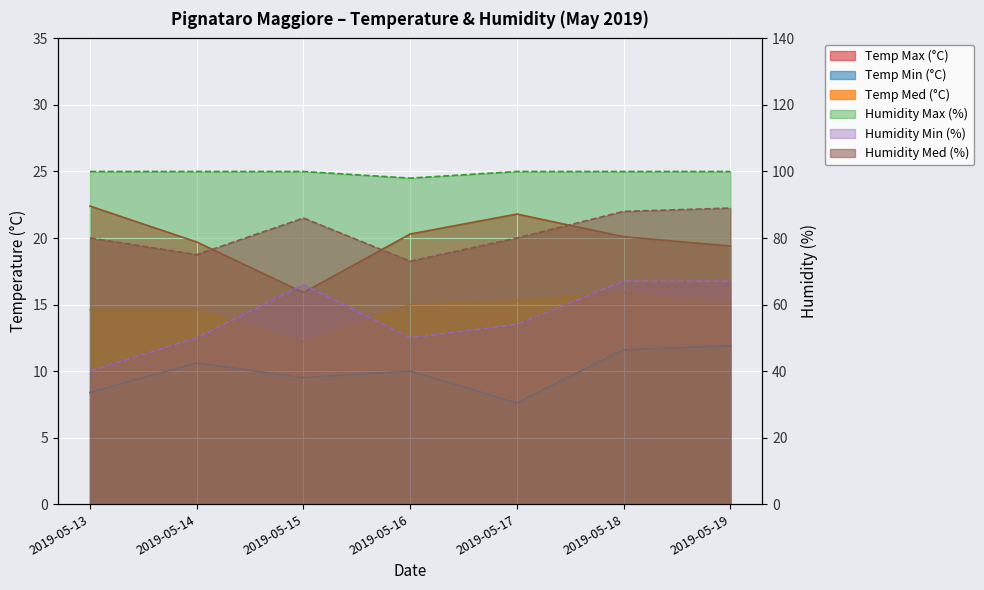

How many data points in Humidity Min (%) are less than 54?

3